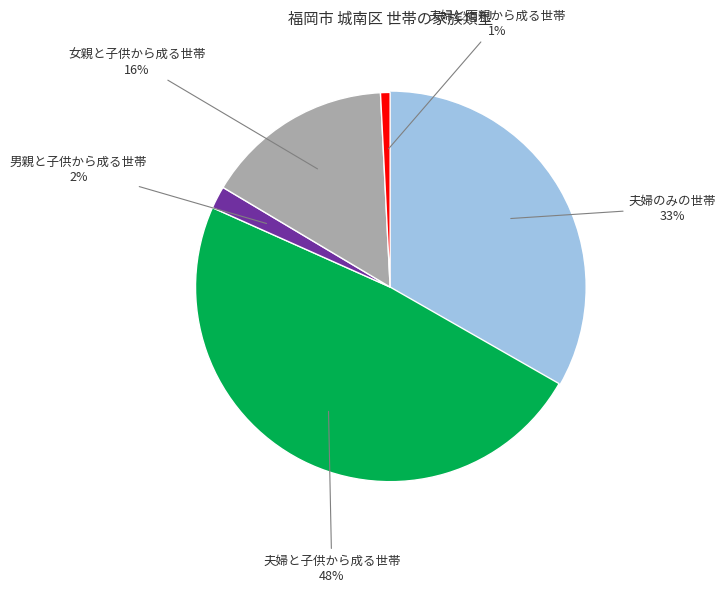

How many slices are in this pie chart?

5